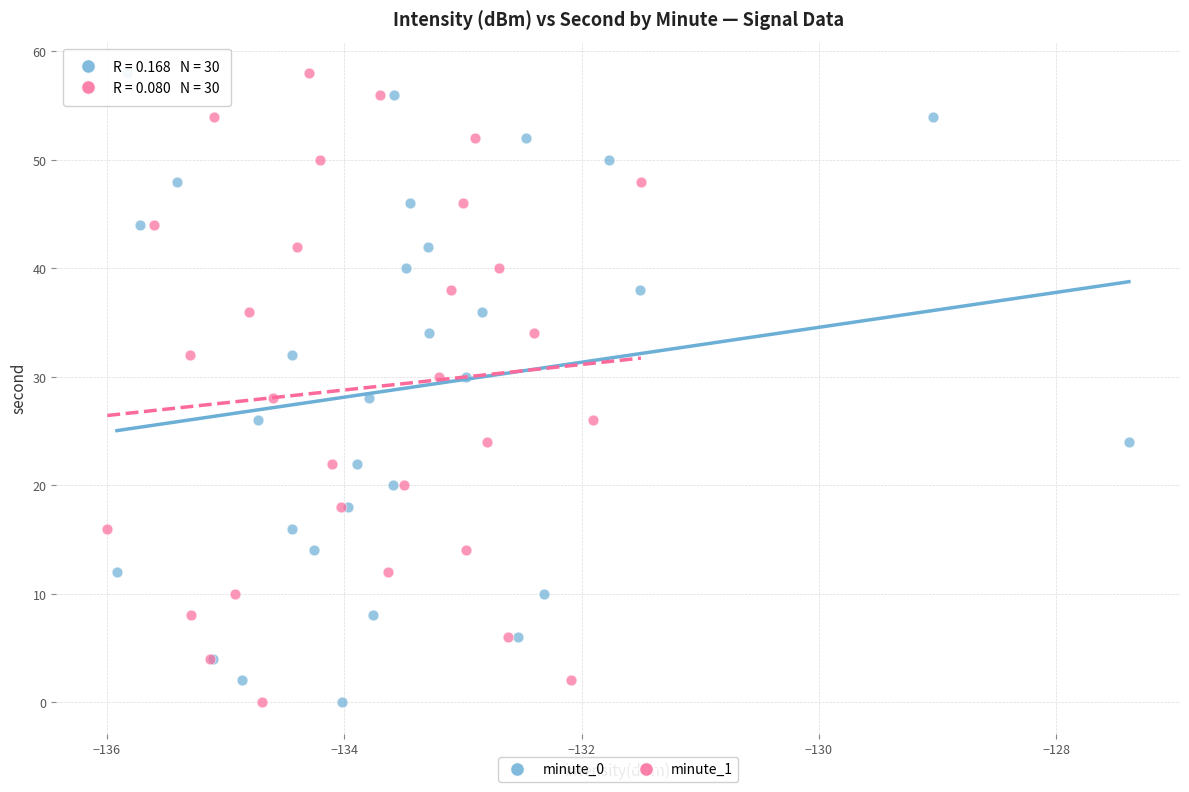

What are all the series names shown in the legend?

minute_0, minute_1